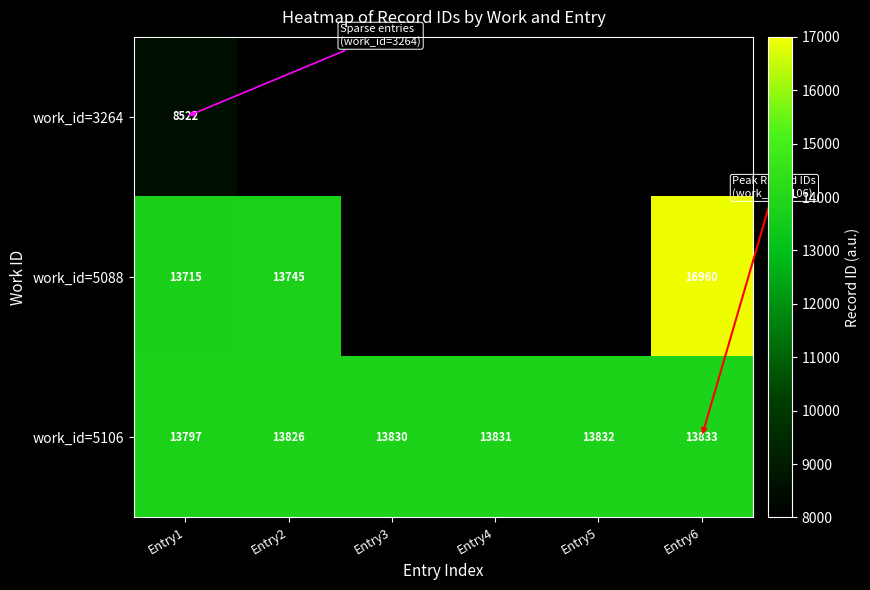

List the labels in order of work_id=5106 value, largest first.

Entry6, Entry5, Entry4, Entry3, Entry2, Entry1